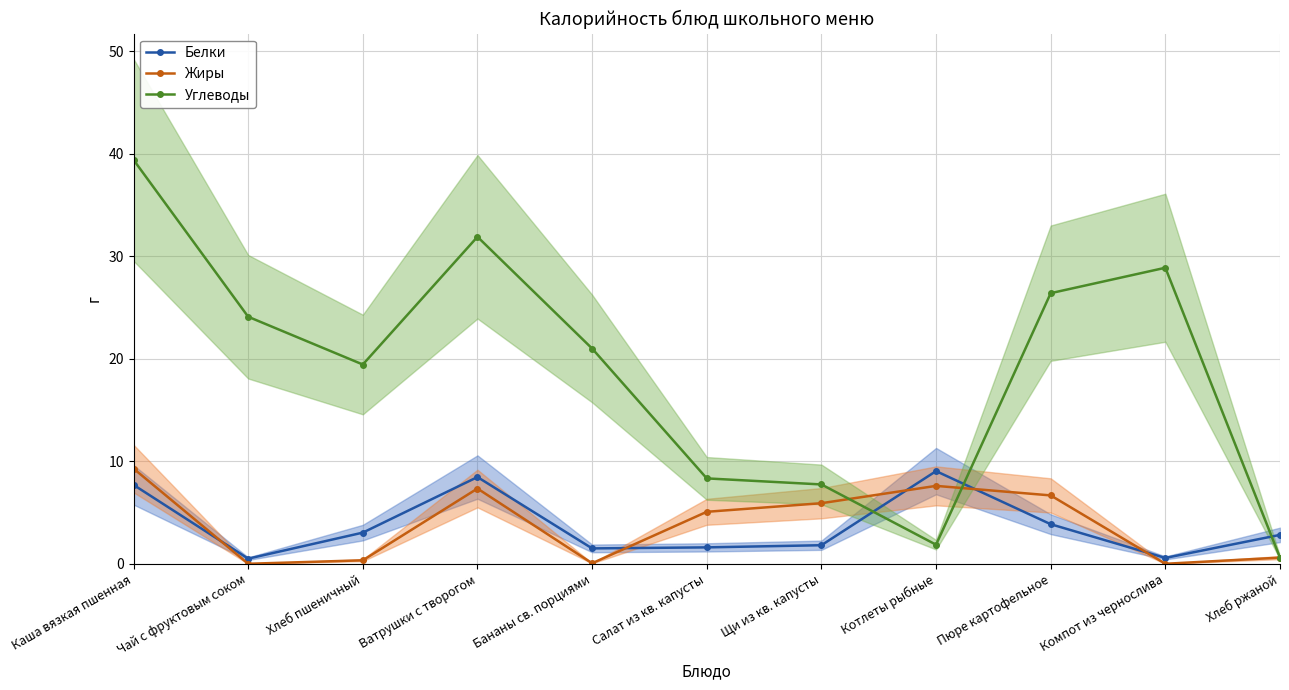

Reading left to right, transcribe all the data shown in this chart.

Белки: 7.7	0.5	3.0	8.5	1.5	1.6	1.8	9.0	3.9	0.6	2.8
Жиры: 9.3	0.0	0.3	7.3	0.1	5.1	5.9	7.6	6.7	0.0	0.6
Углеводы: 39.4	24.1	19.4	31.9	21.0	8.3	7.7	1.9	26.4	28.9	0.6